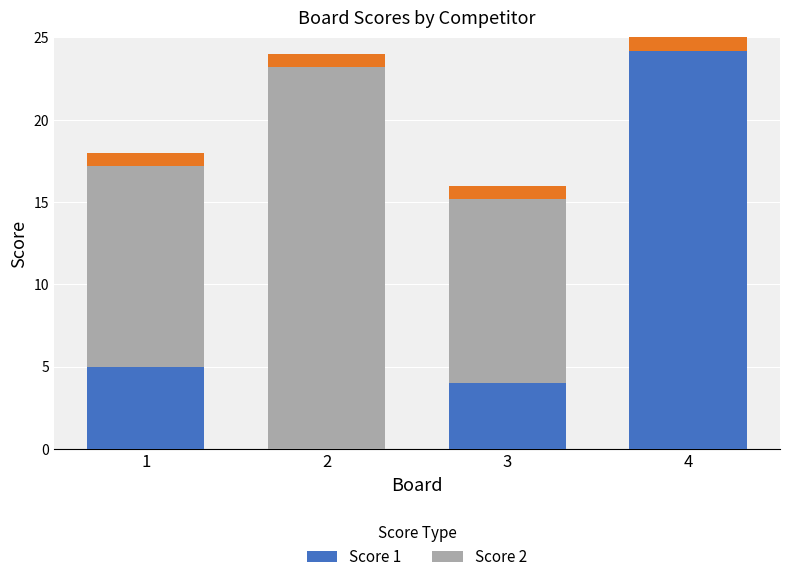

True or false: Score 1 has a value of 0 at 2.

True